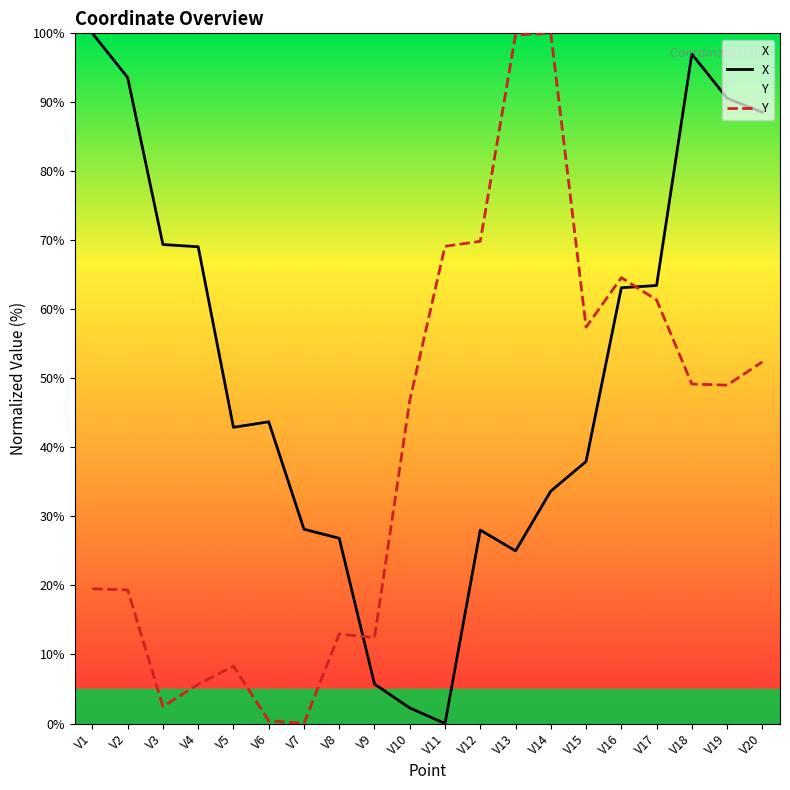

Which series has the largest range (max minus min)?

X